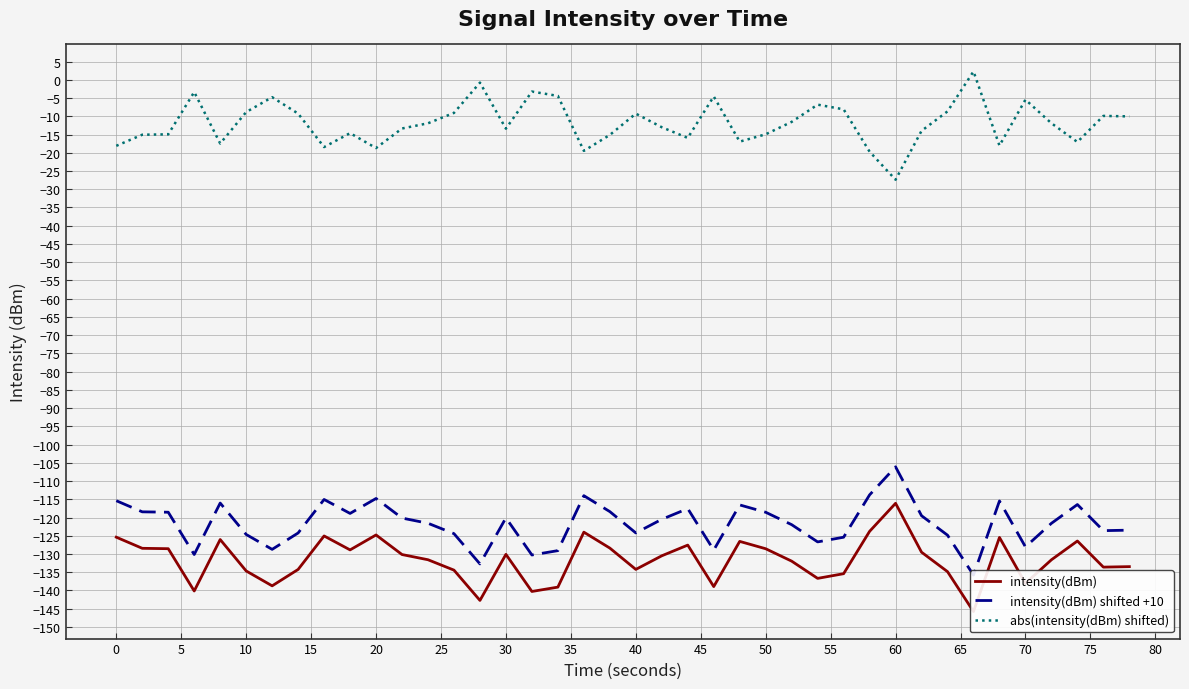

How many categories are shown in the chart?

40